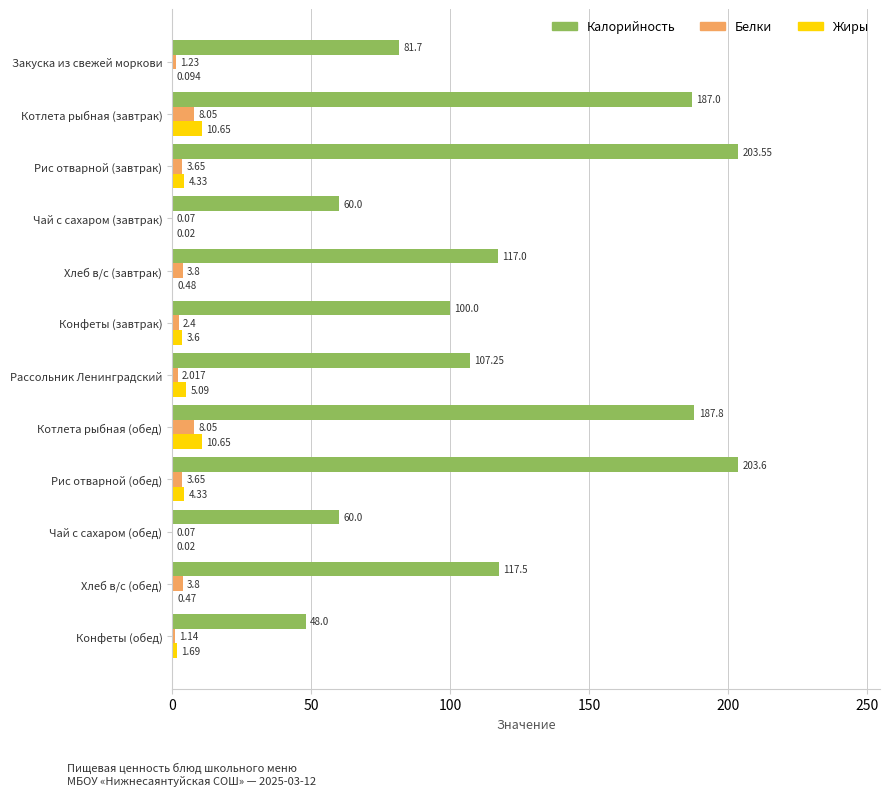

Which series has the largest total across all categories?

Калорийность